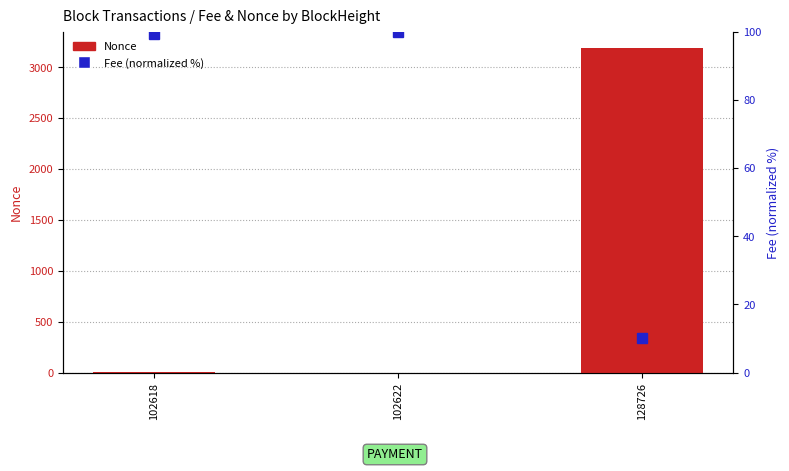

Rank the series by their average value, from lowest to highest.

Fee (normalized %), Nonce